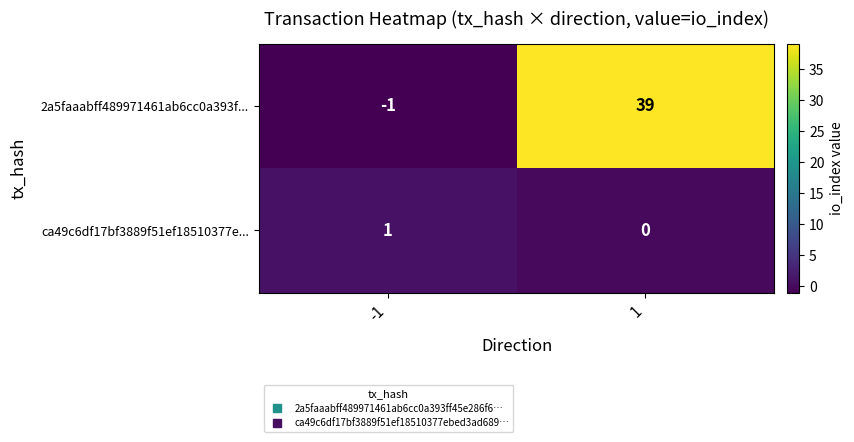

How many series are shown in this chart?

2